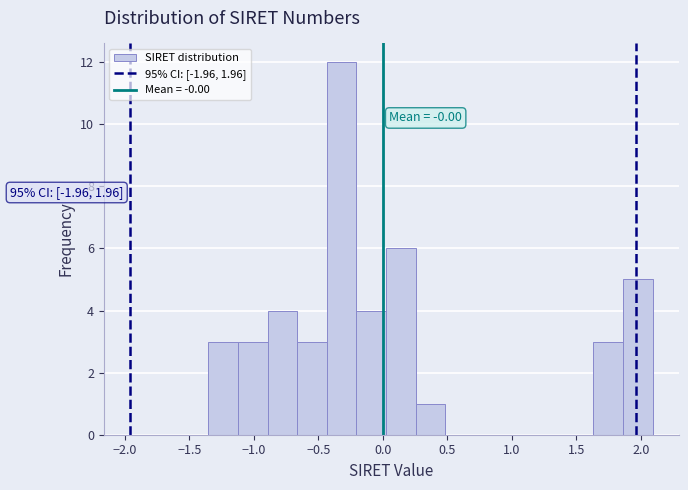

Over which range of the x-axis is the bar tallest?

-0.45 to -0.20